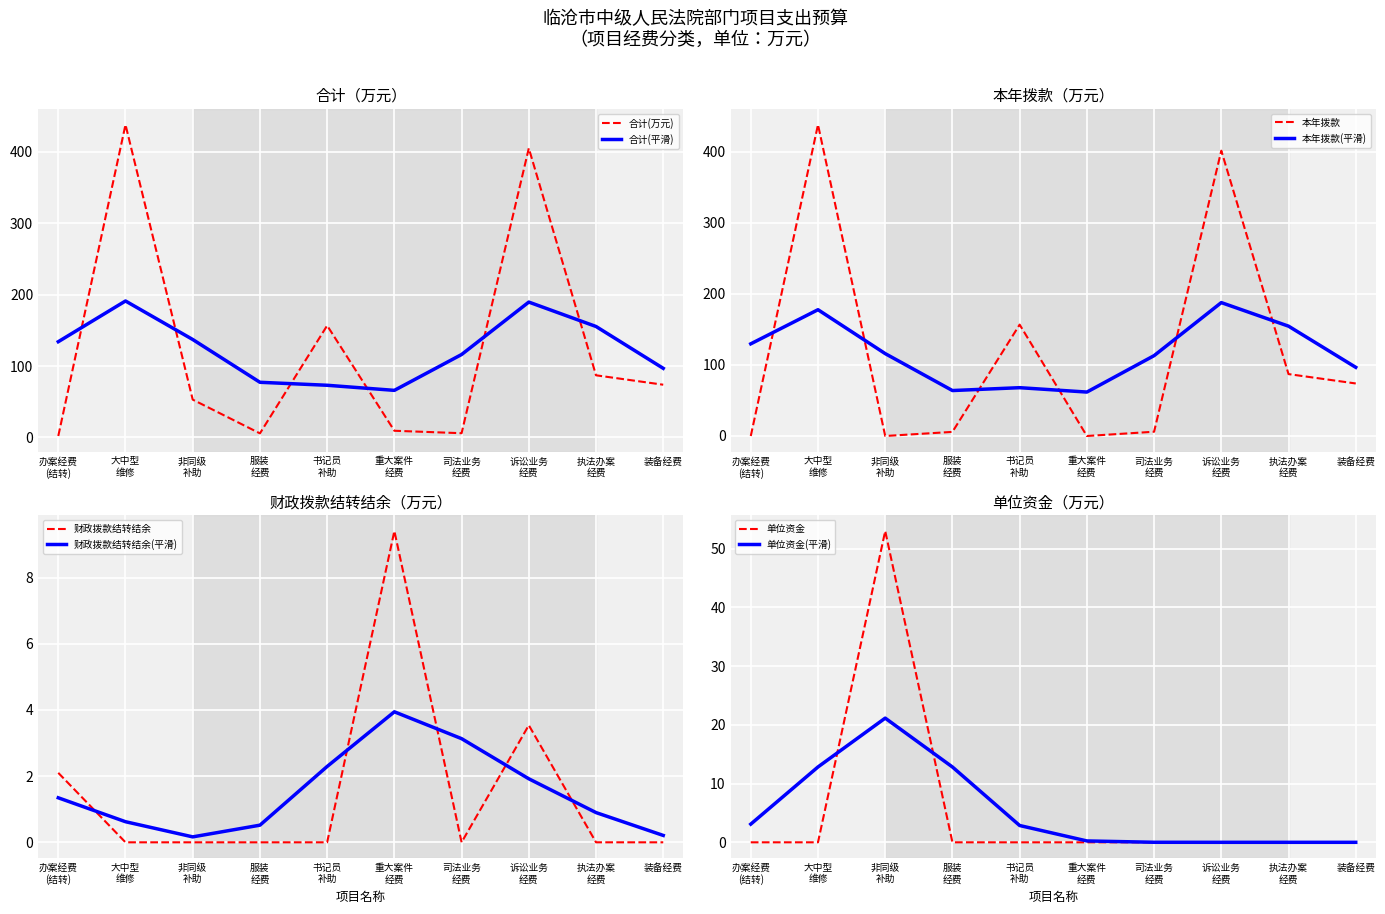

How many times do 财政拨款结转结余 and 本年拨款 cross each other?

3